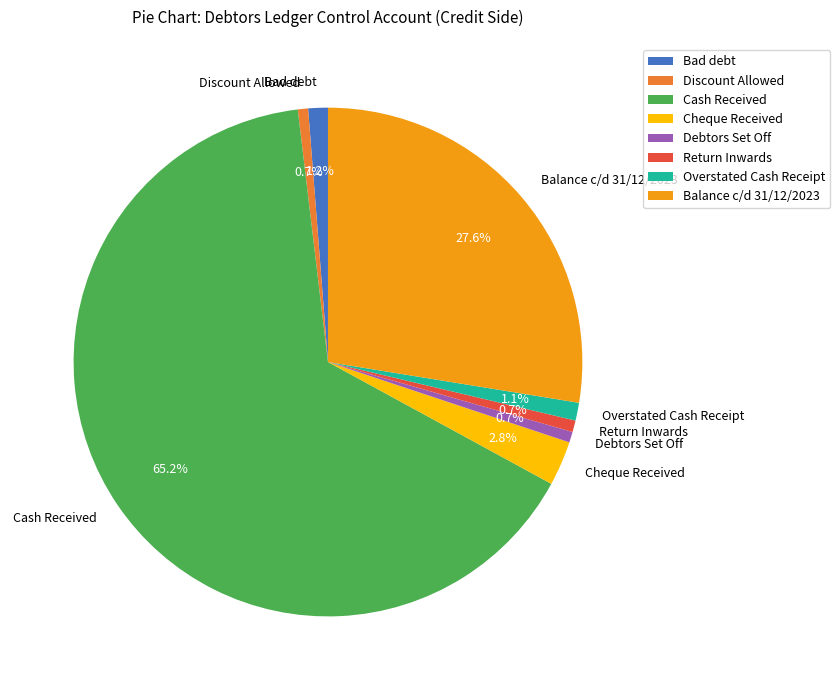

Does Return Inwards account for over 50% of the chart?

No